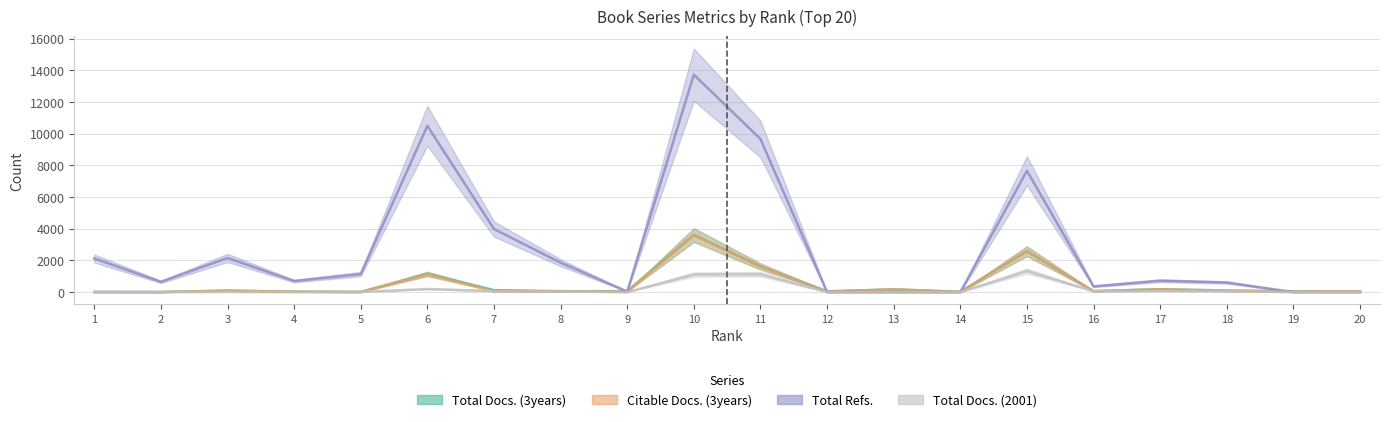

The Total Refs. series shows 0 at 12. True or false?

True